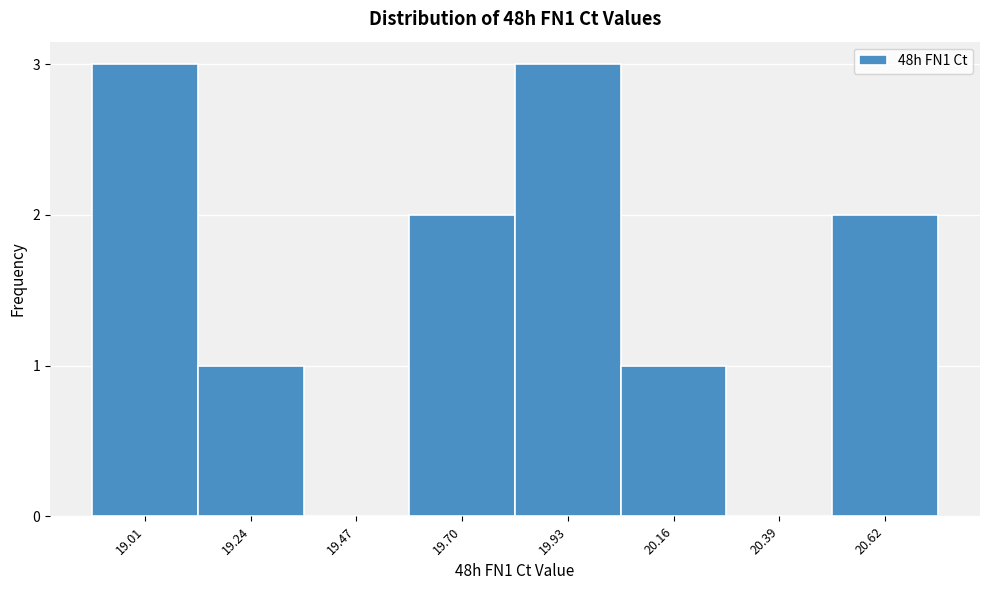

Reading right to left, extract all data points from this chart.

20.62=2	20.39=0	20.16=1	19.93=3	19.70=2	19.47=0	19.24=1	19.01=3